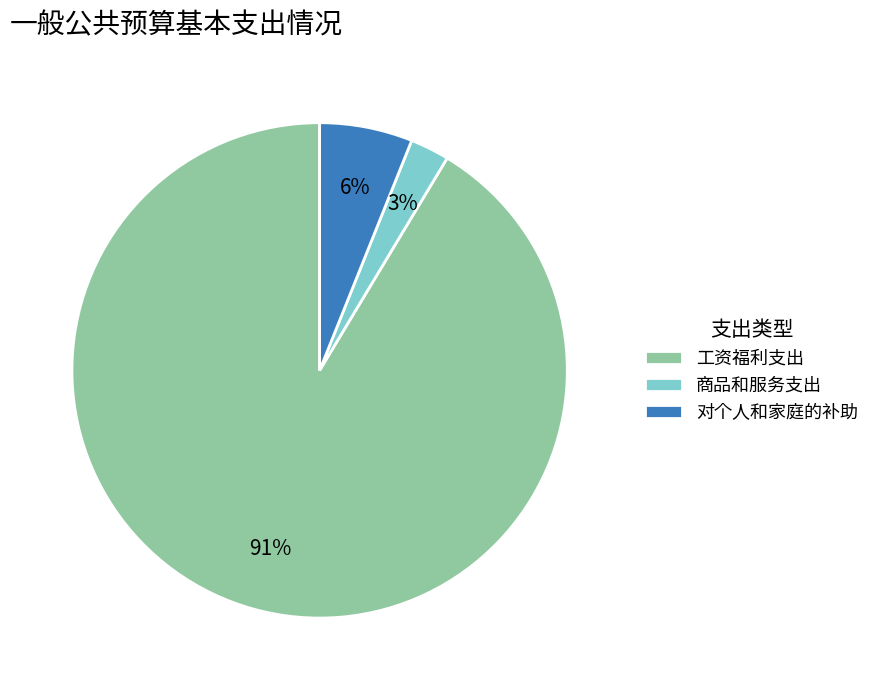

Between 对个人和家庭的补助 and 商品和服务支出, which is larger?

对个人和家庭的补助